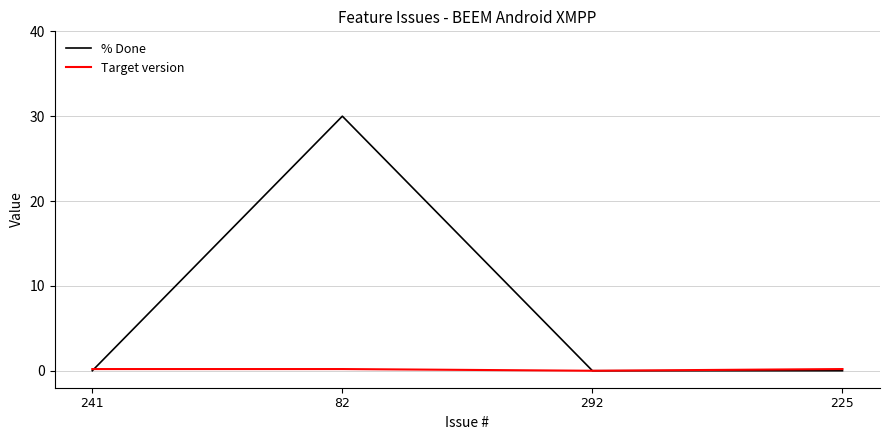

Reading left to right, what are all the values shown in this chart?

% Done: 241=0.0	82=30.0	292=0.0	225=0.0
Target version: 241=0.2	82=0.2	292=0.0	225=0.2